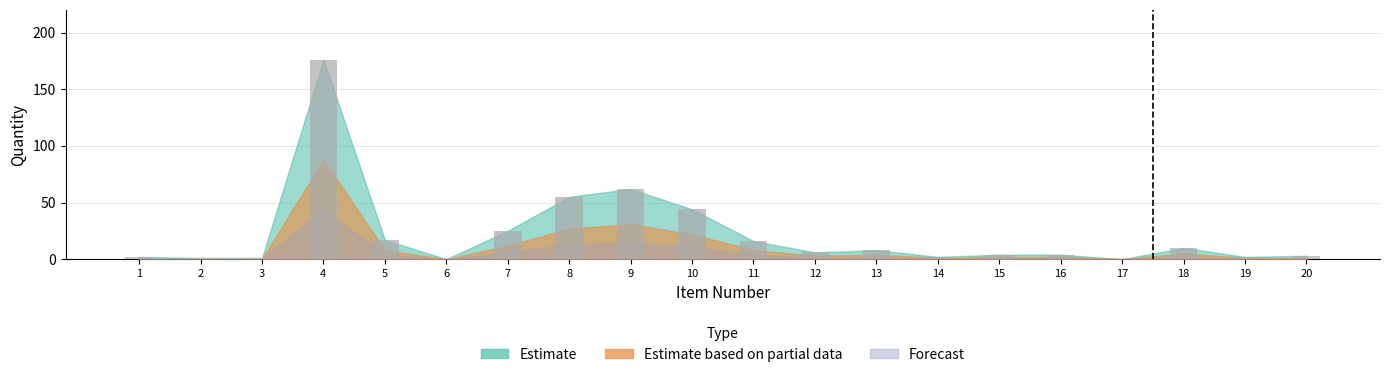

What is the ratio of the value at 9 to the value at 4?

0.4